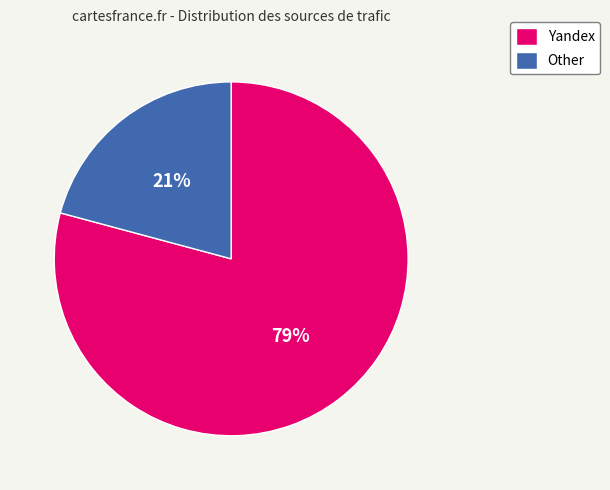

Combined, do Yandex and Other account for over 50%?

Yes